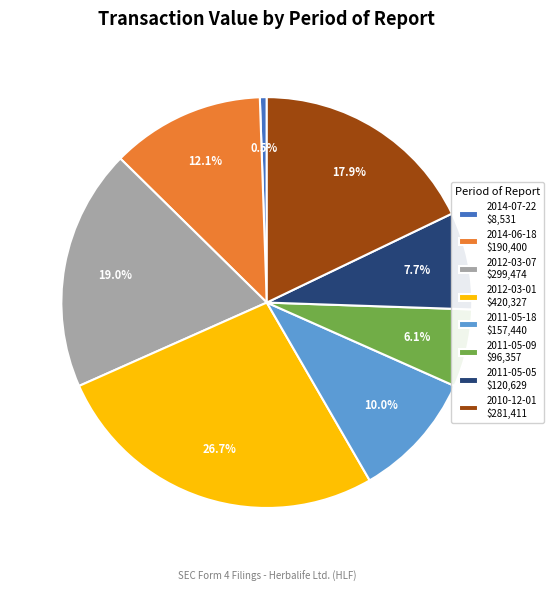

To the nearest percent, what is the combined percentage of 2012-03-07 and 2012-03-01?

46%